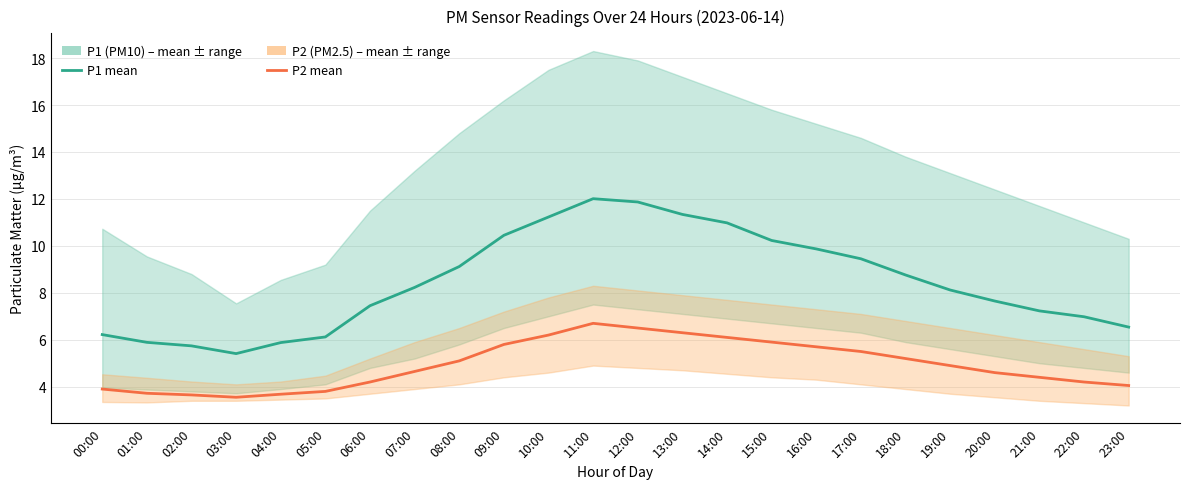

How many interior local valleys does the P2 (PM2.5) series have?

1